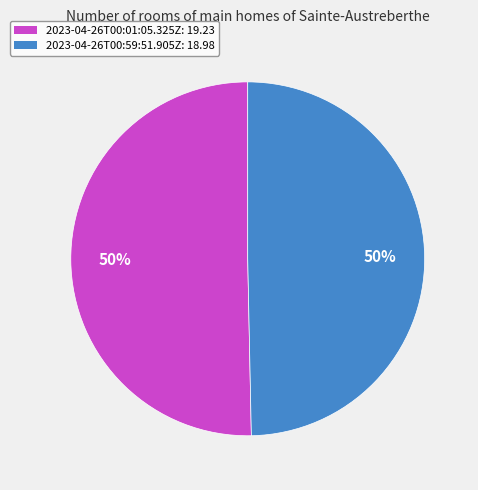

Approximately how many times larger is the value at 2023-04-26T00:01:05.325Z compared to 2023-04-26T00:59:51.905Z?

1.0